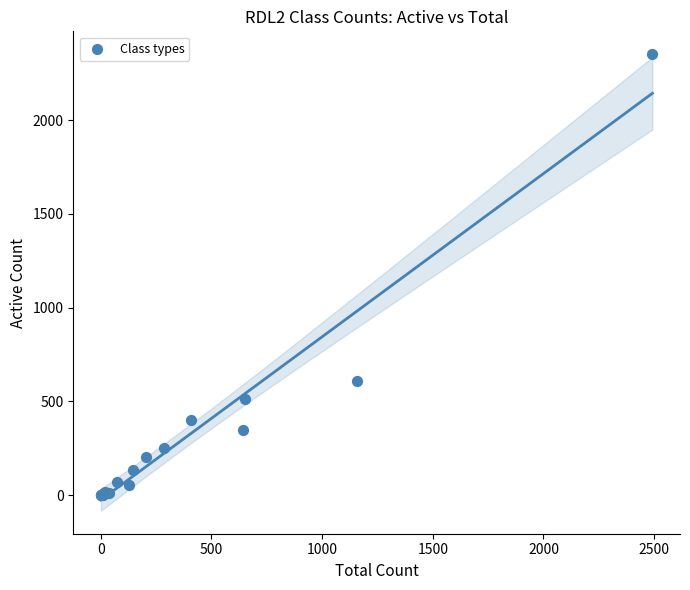

What Y value in the scatter plot is closest to 1175?

608